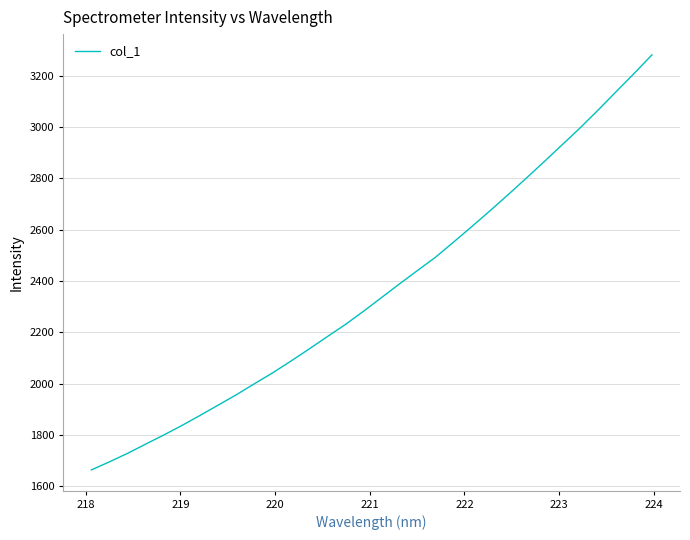

True or false: the data has more than 0 interior local peaks.

False